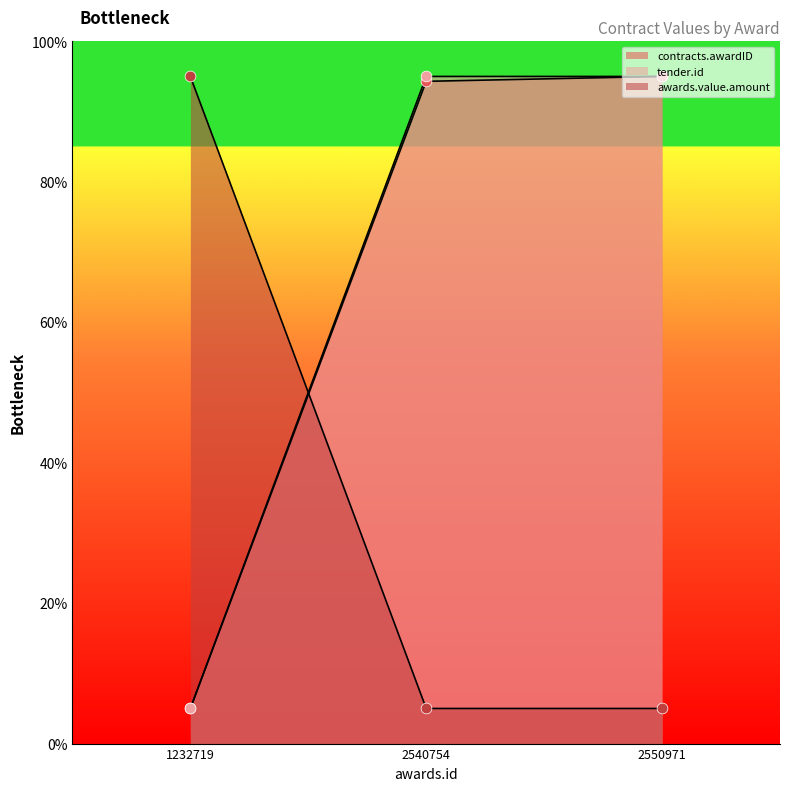

Which series has the largest Y range (max minus min)?

contracts.awardID